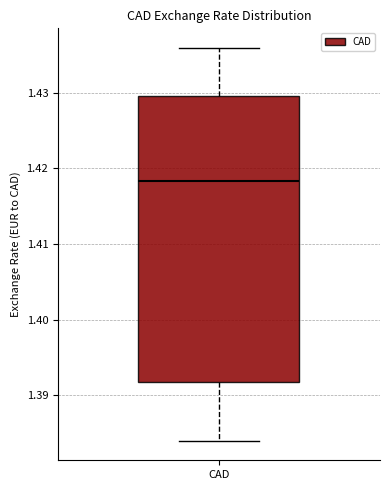

Transcribe this box plot: give where the median line is, the range the box spans, and where the two whiskers end, as read against the y-axis. The values are not printed on the chart, so give them approximately, as read against the axis.

median 1.418, box 1.392 to 1.430, whiskers 1.384 to 1.436